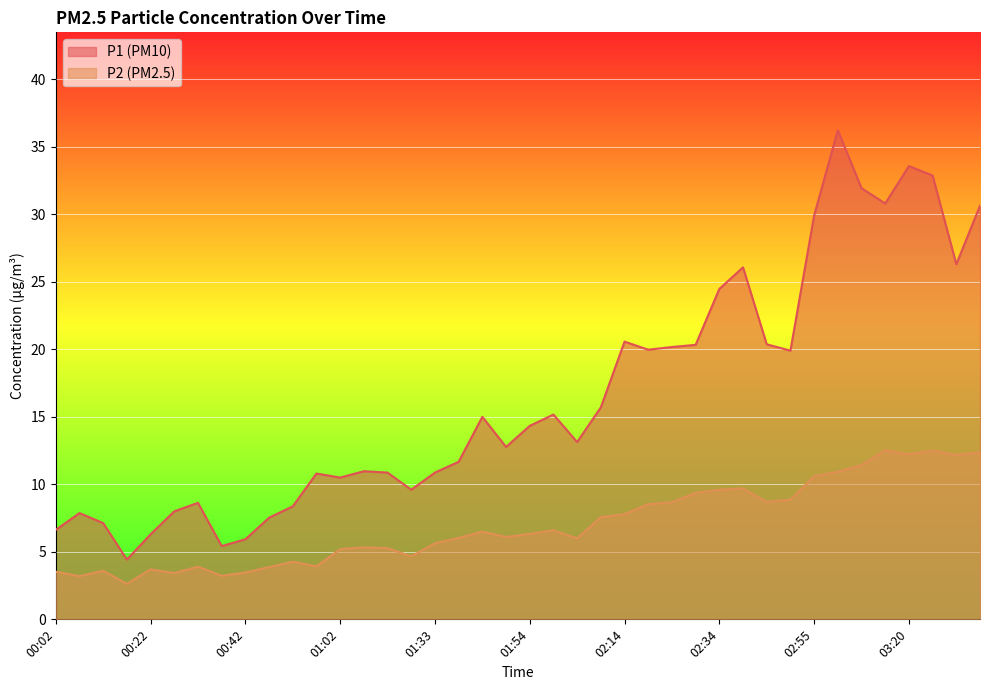

Read the P1 value at 01:12.

10.9